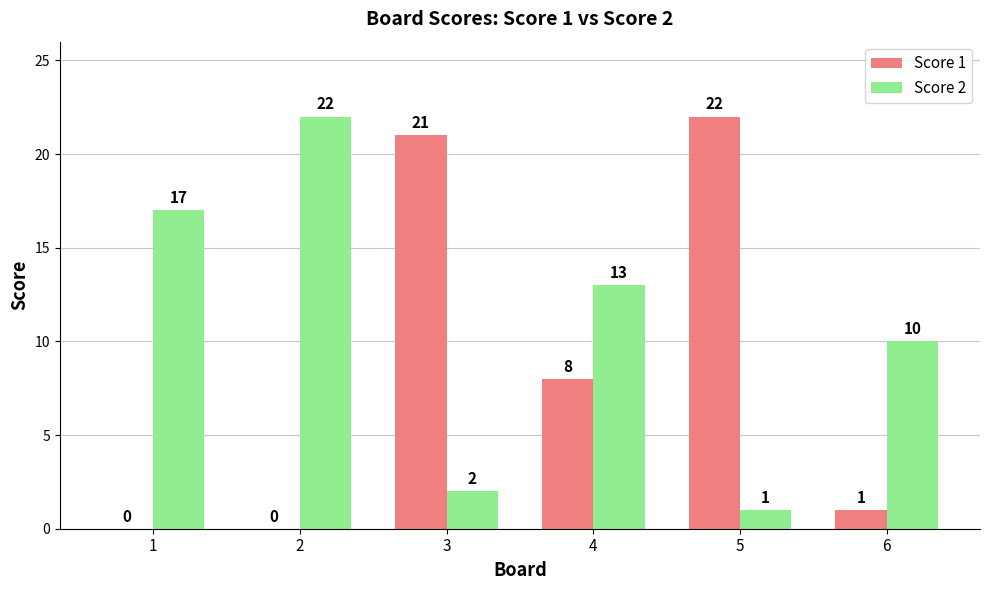

What is the sum of all Score 1 values?

52